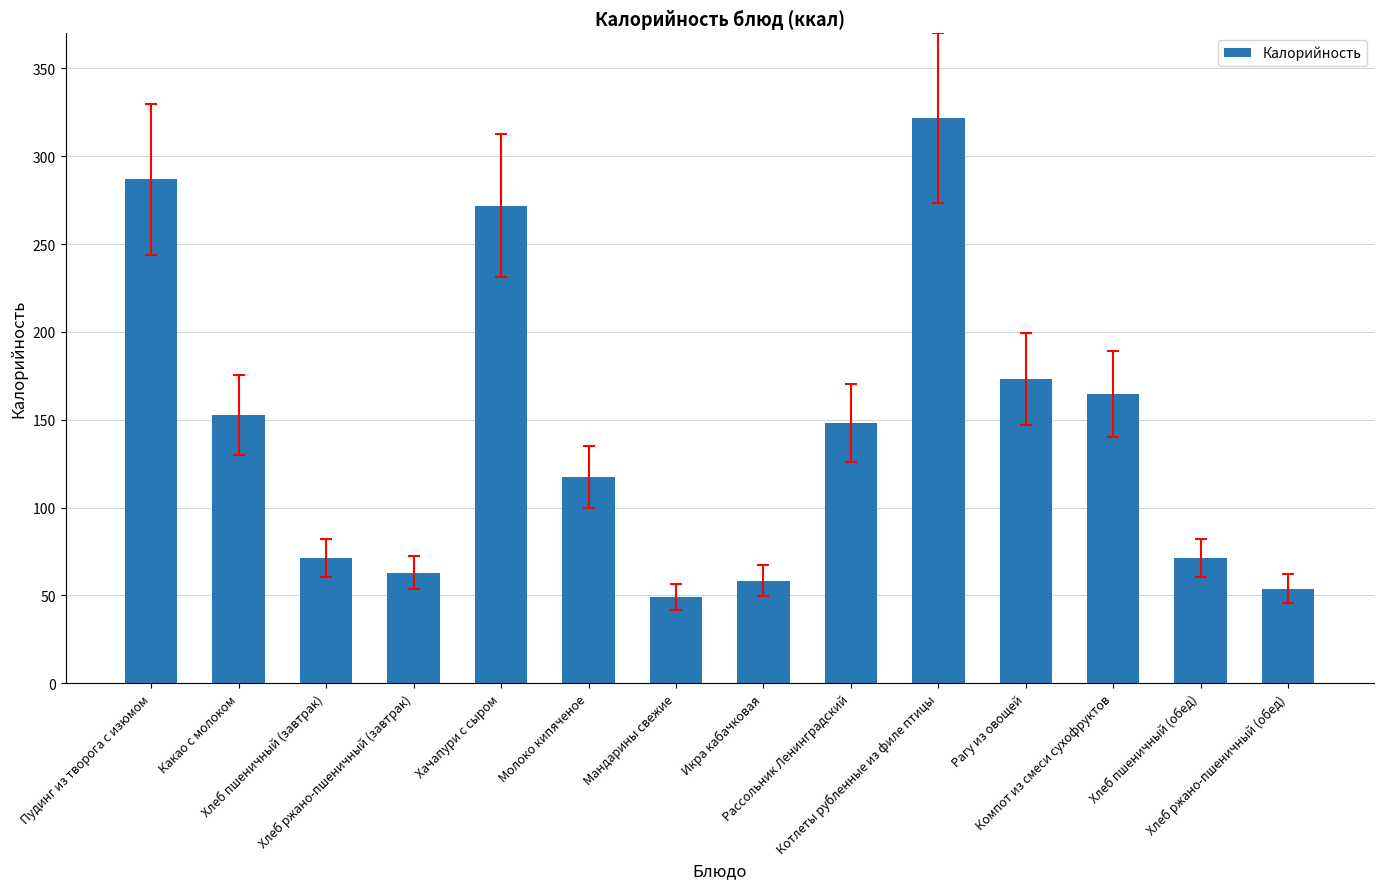

Approximately how many times larger is the value at Рагу из овощей compared to Какао с молоком?

1.1